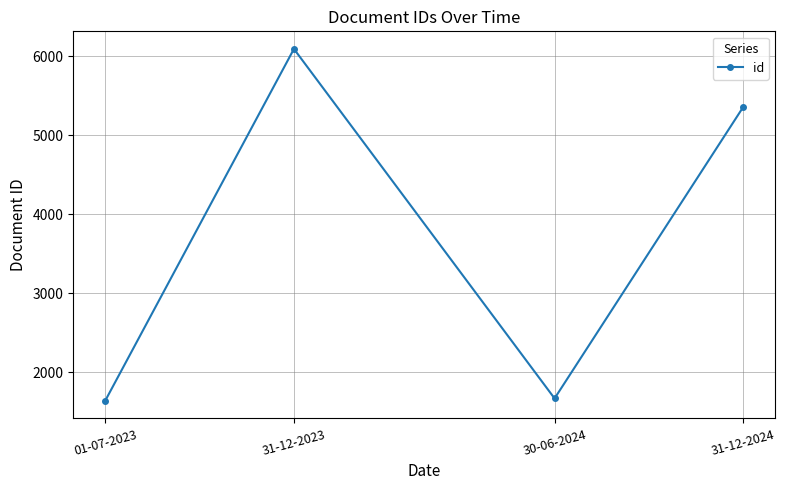

Reading left to right, what are all the values shown in this chart?

01-07-2023=1638	31-12-2023=6091	30-06-2024=1668	31-12-2024=5358